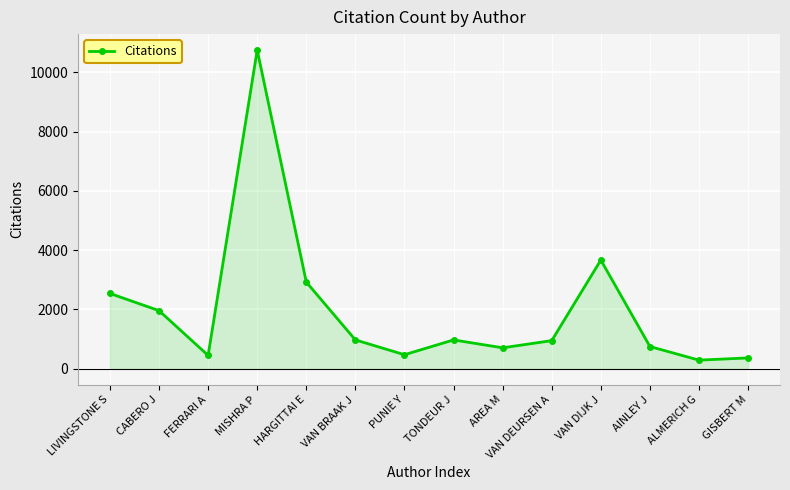

Between HARGITTAI E and LIVINGSTONE S, which is larger?

HARGITTAI E